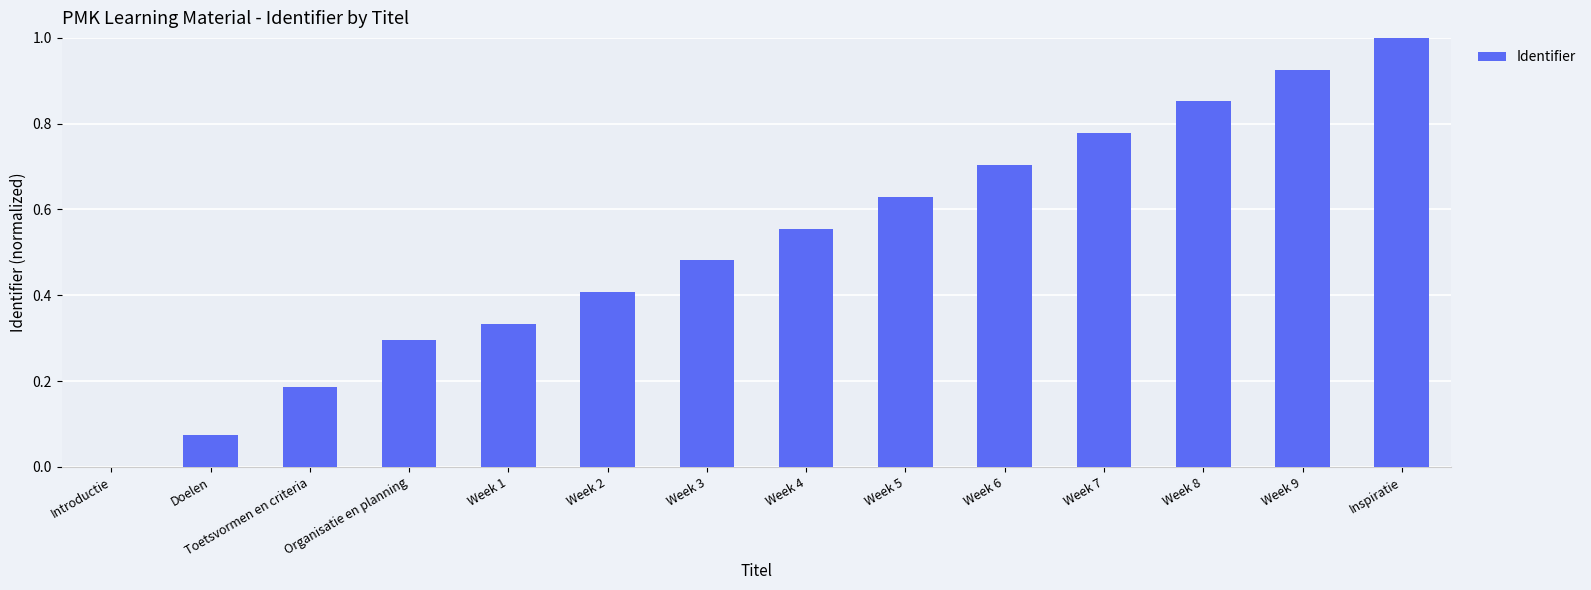

Count the number of values greater than 0.

13